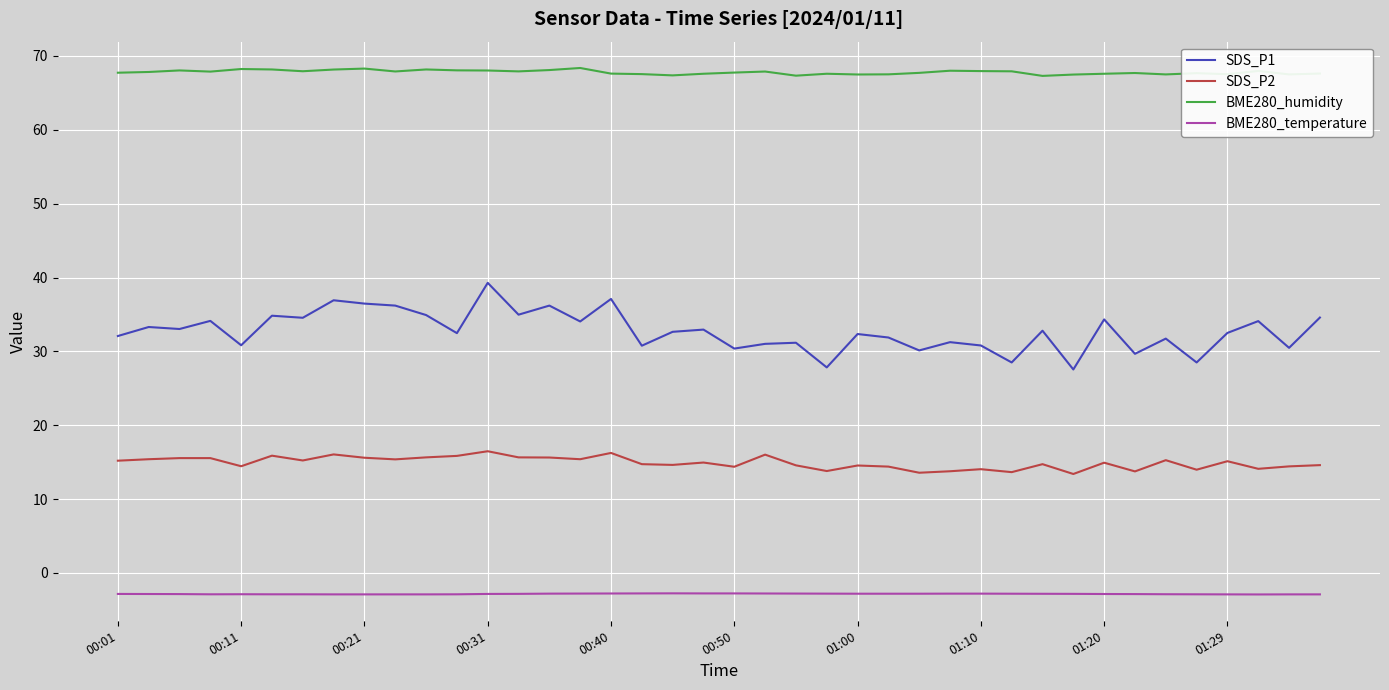

What is the minimum value for SDS_P1?

27.6